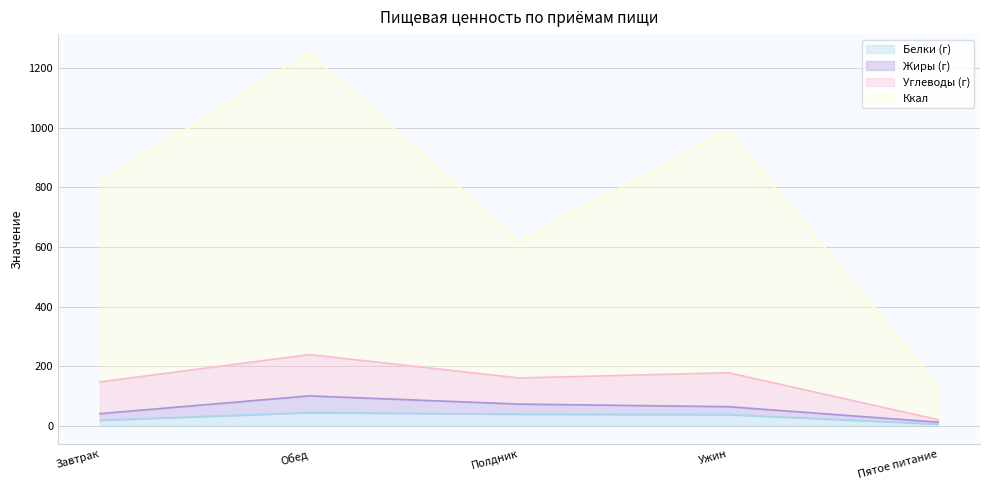

What is the sum of all Белки (г) values?

143.7